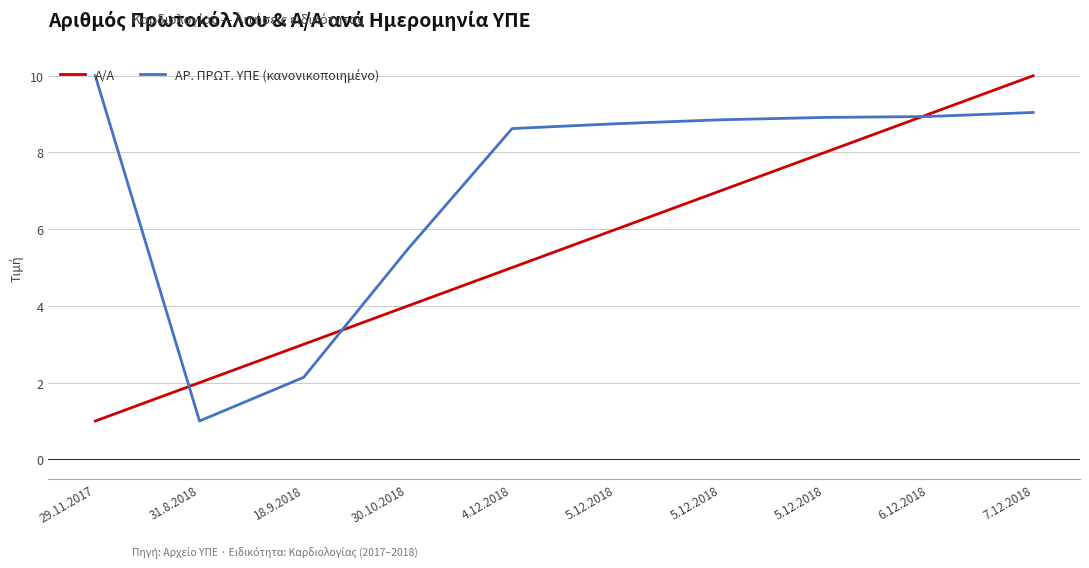

Does the chart display data point markers on the line(s)?

No